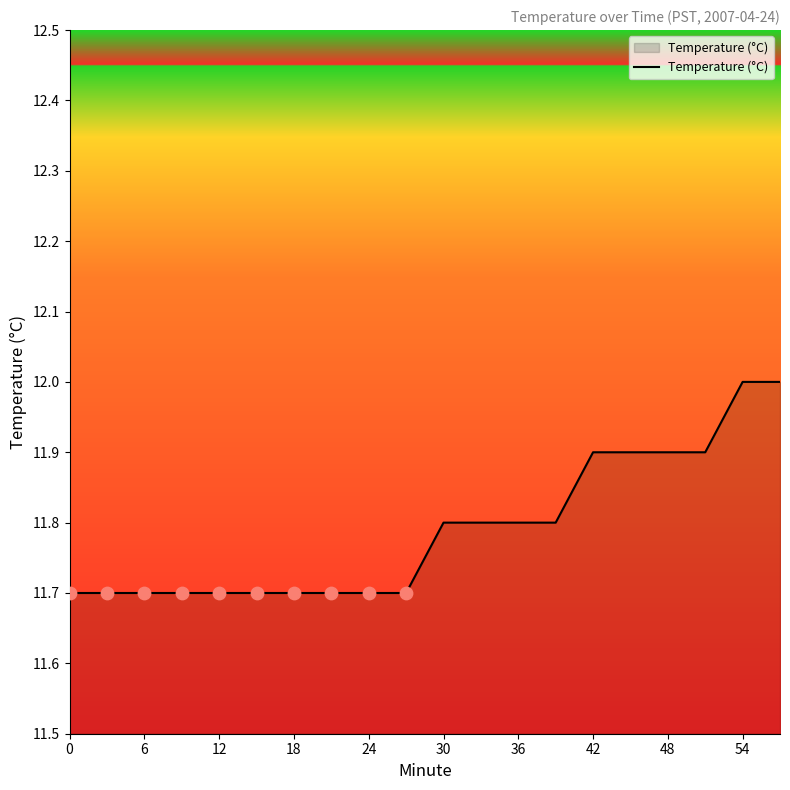

What is the smallest value displayed?

11.7